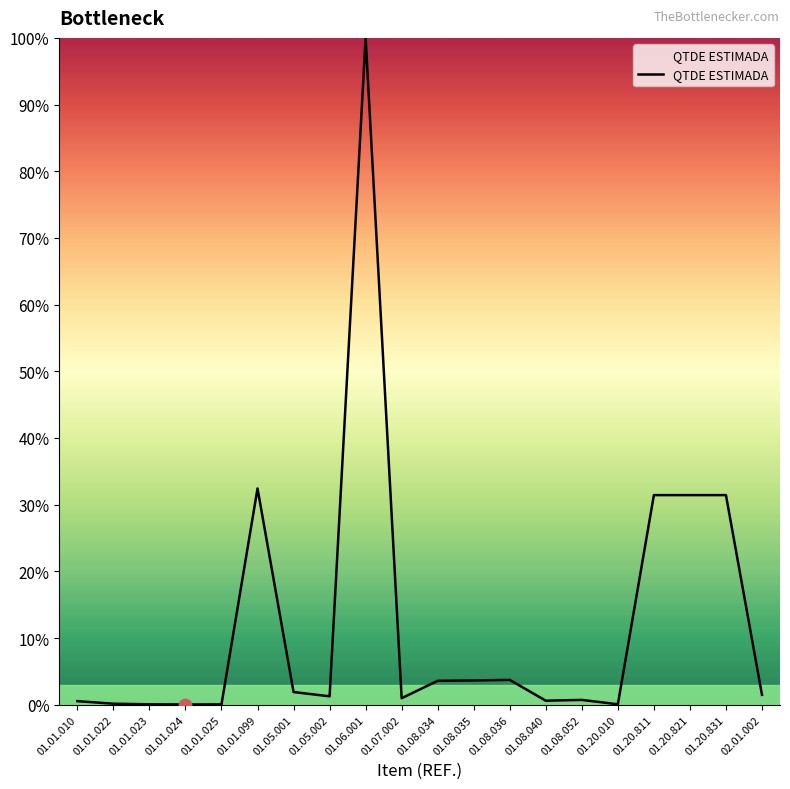

What is the change in value from 01.06.001 to 01.08.035?

-96.4